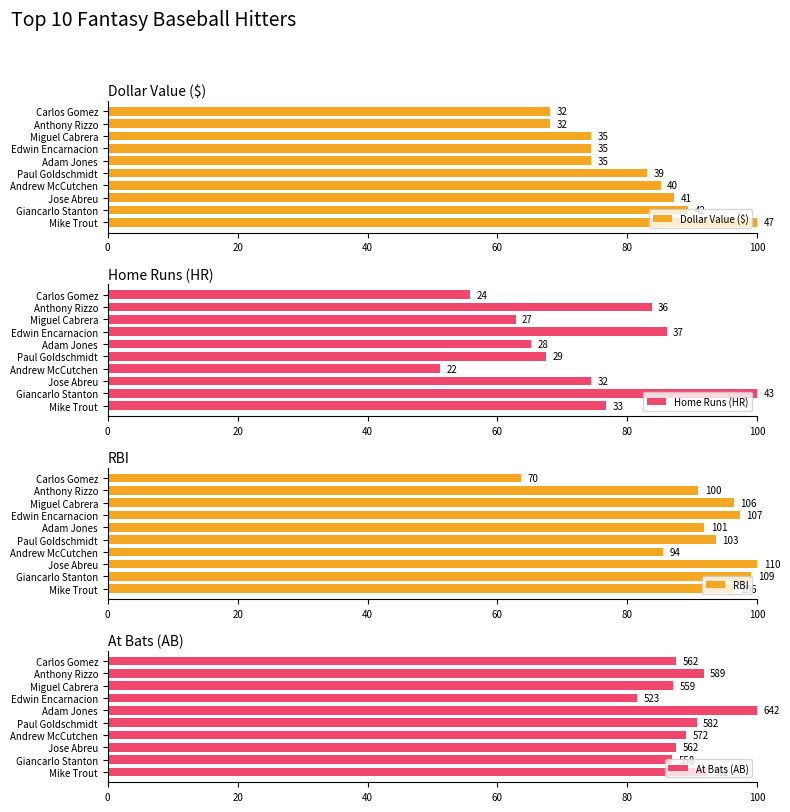

How many groups of bars are there?

10